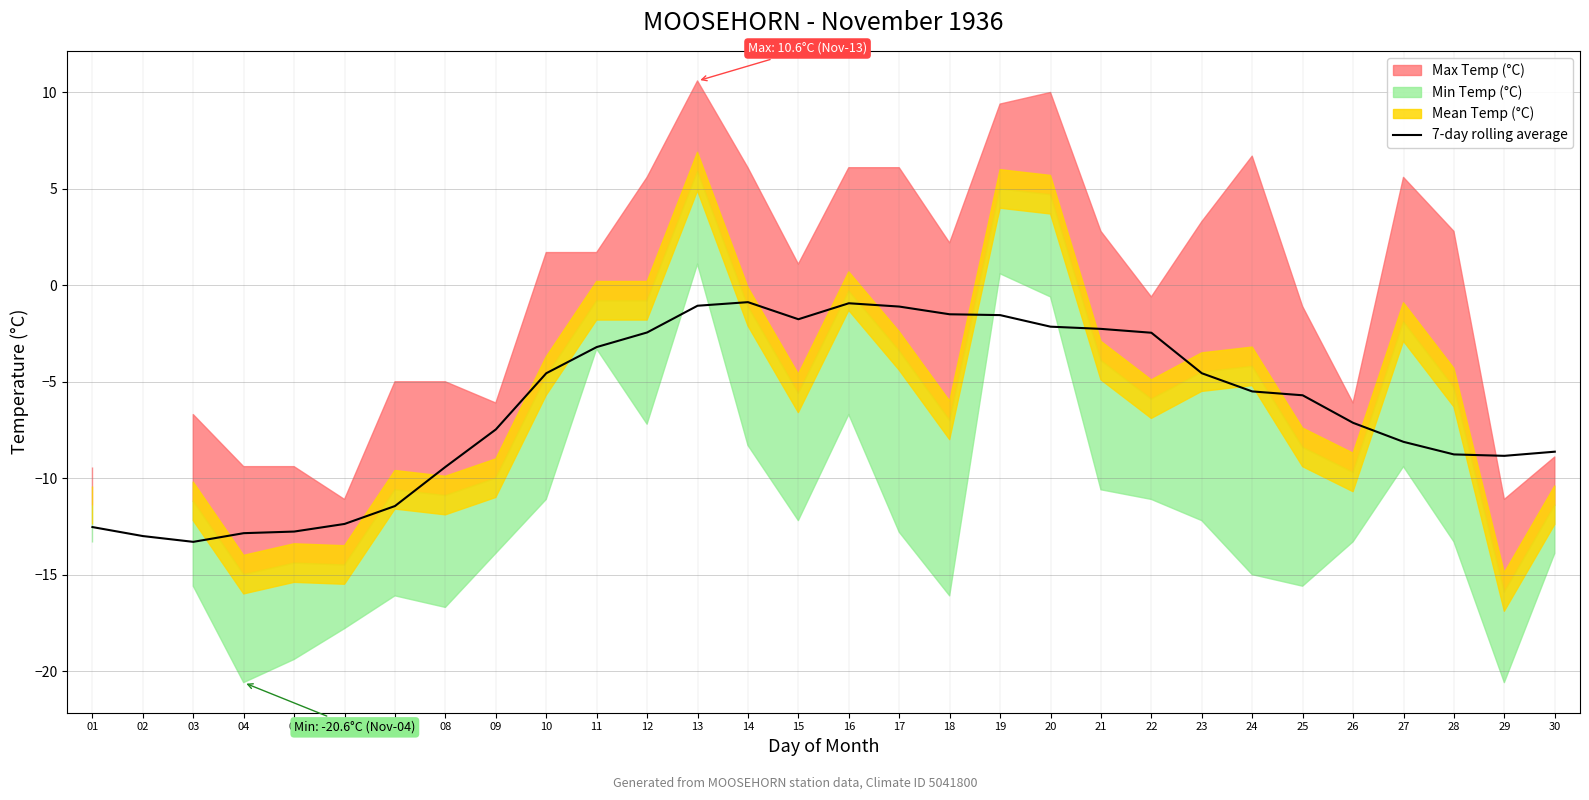

What is the maximum value for 7-day rolling average?

-0.9